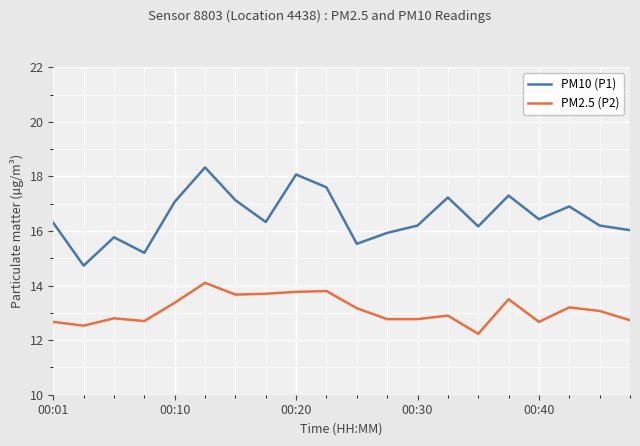

What is the difference between the maximum and minimum values in the PM2.5 (P2) series?

1.9